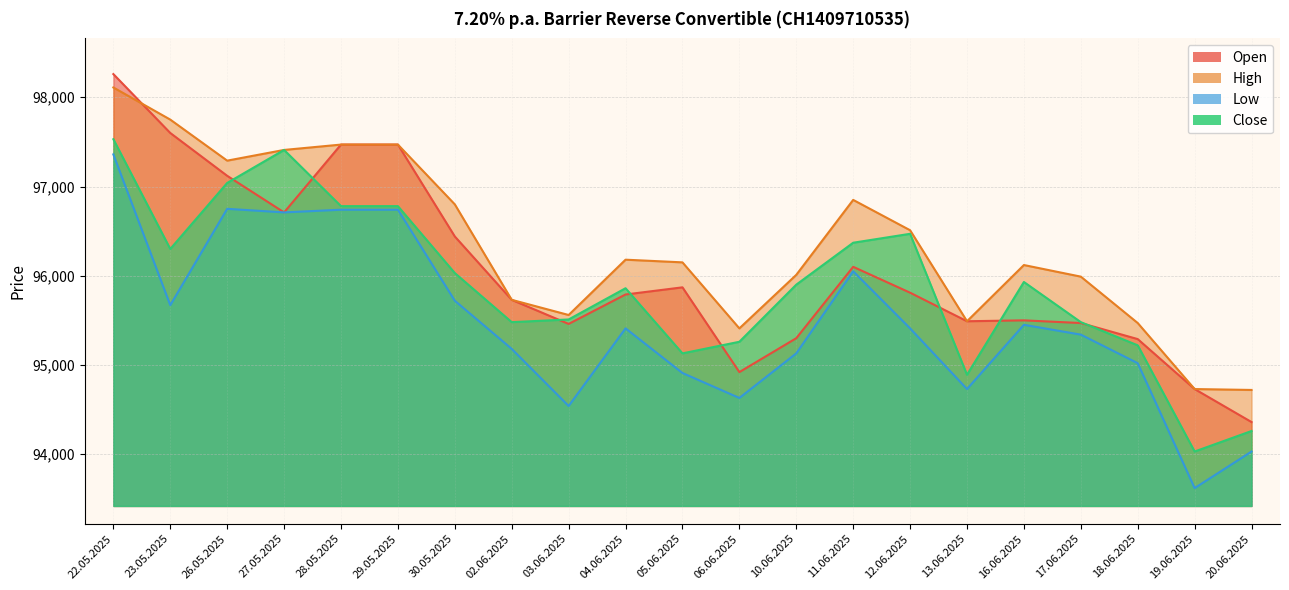

Which has a higher value, 20.06.2025 or 13.06.2025?

13.06.2025